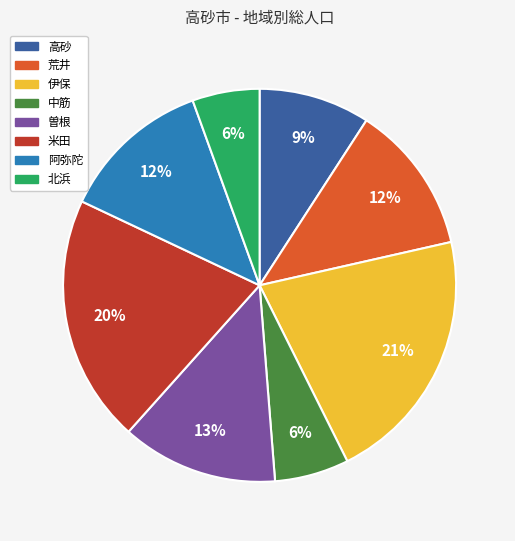

What percentage is the 高砂 slice, to the nearest percent?

9%